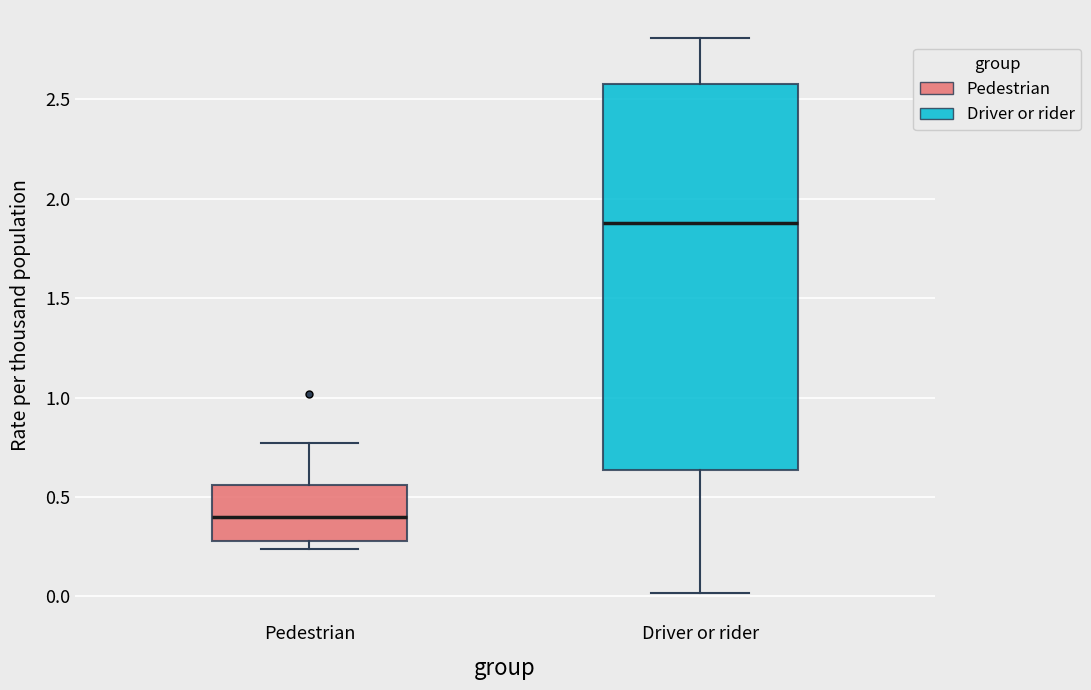

Reading left to right, transcribe this box plot: for each box, give where its median line is, the range the box spans, and where its two whiskers end, as read against the y-axis. The values are not printed on the chart, so give them approximately, as read against the axis.

Pedestrian: median 0.40, box 0.30 to 0.55, whiskers 0.25 to 0.75
Driver or rider: median 1.90, box 0.65 to 2.60, whiskers 0.00 to 2.80